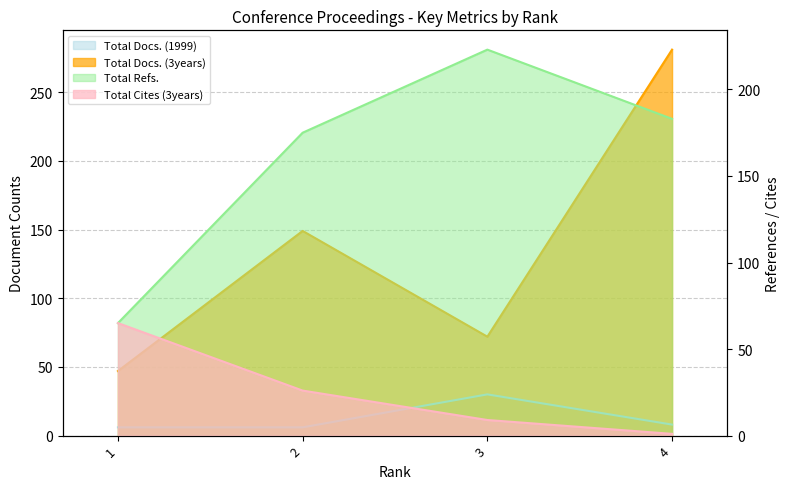

What is the sum of the Total Docs. (1999) (line) values at 2 and 1?

12